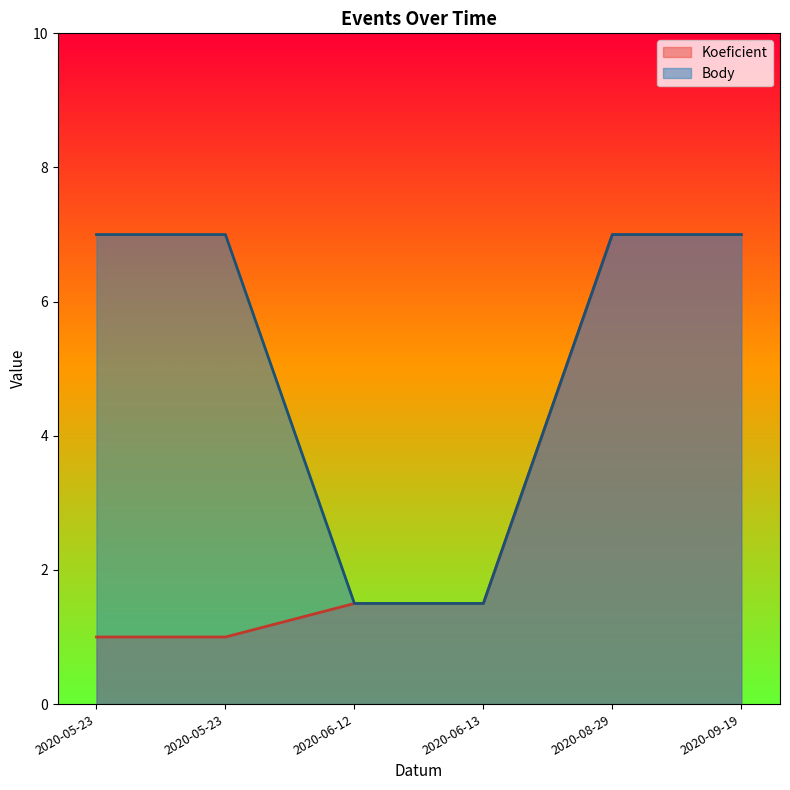

True or false: Koeficient and Body cross at least once.

False